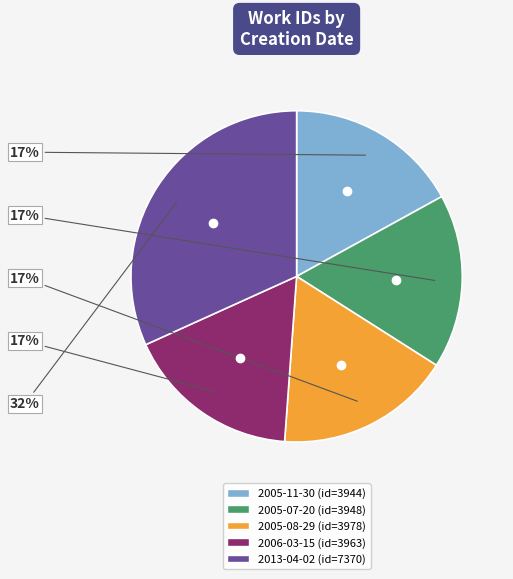

To the nearest percent, what is the combined percentage of 2005-07-20 and 2013-04-02?

49%